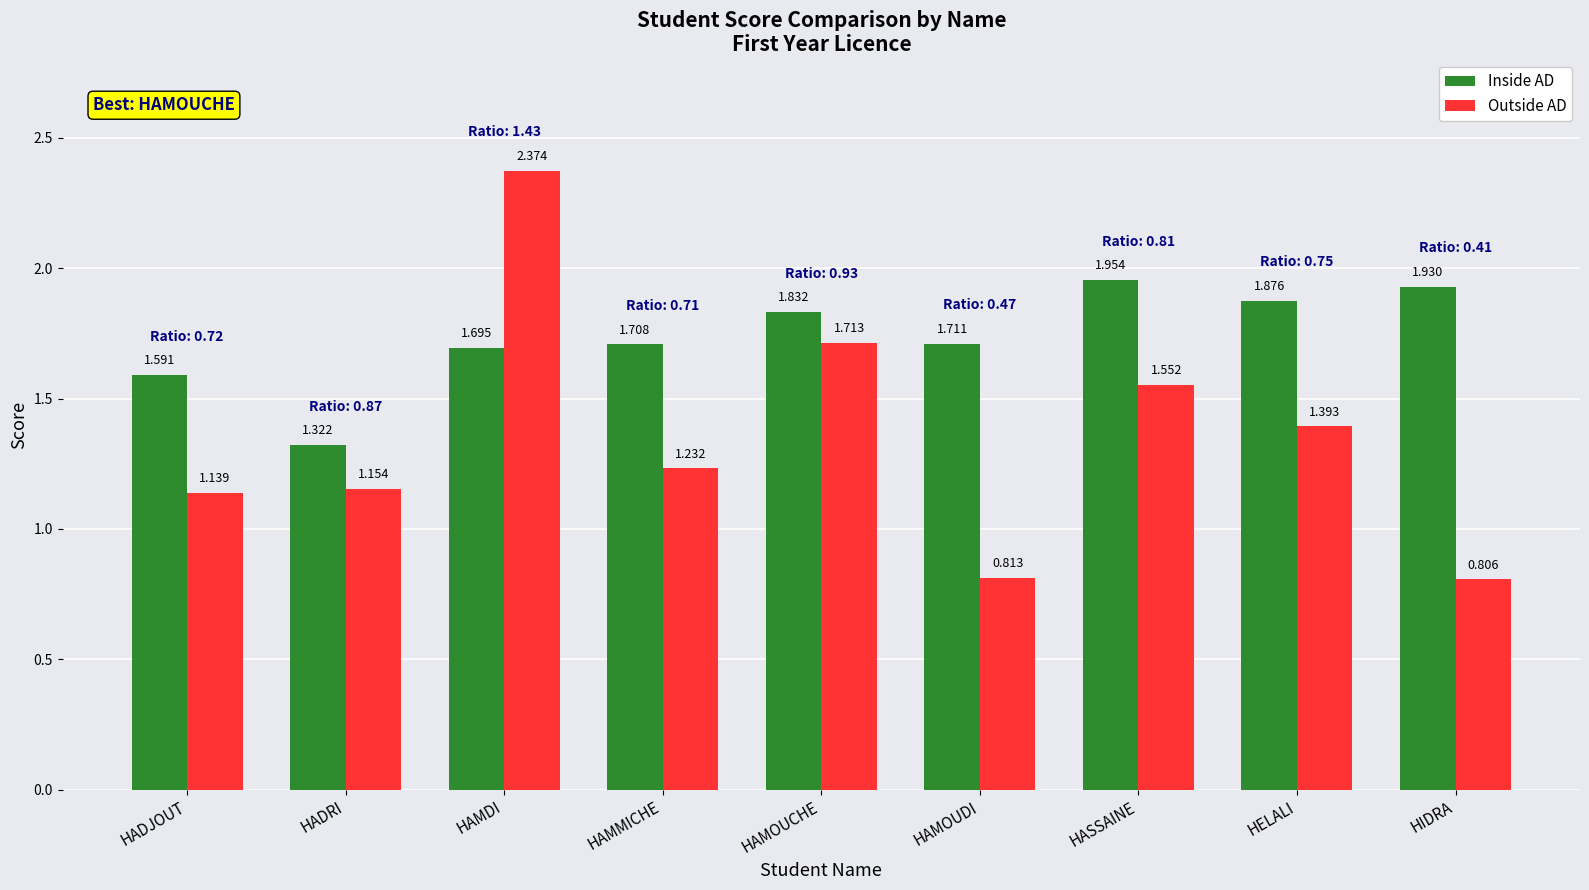

Which label corresponds to the largest value in the chart?

HAMDI